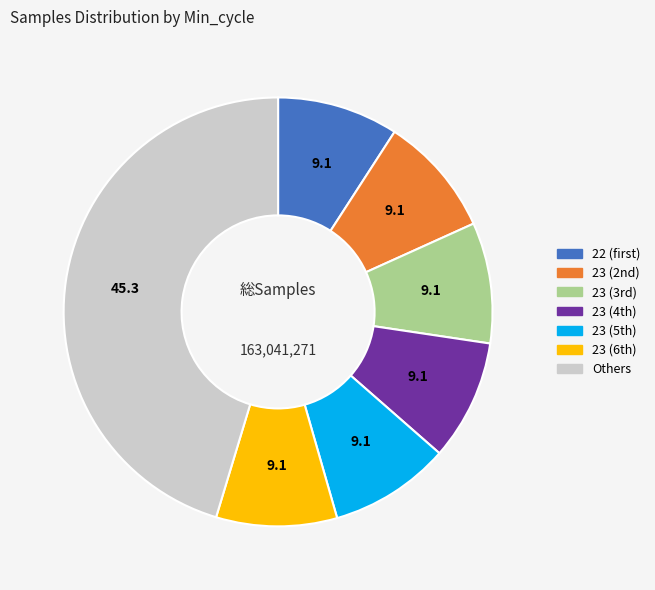

True or false: Others accounts for 40% of the total.

False